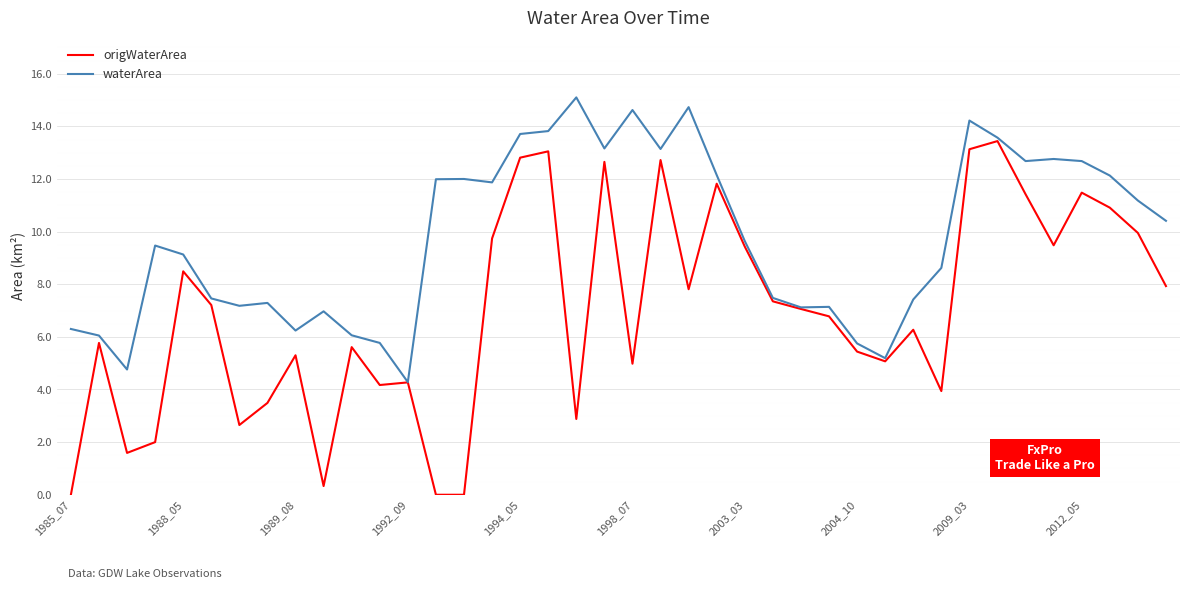

Which series has the widest spread of values?

origWaterArea